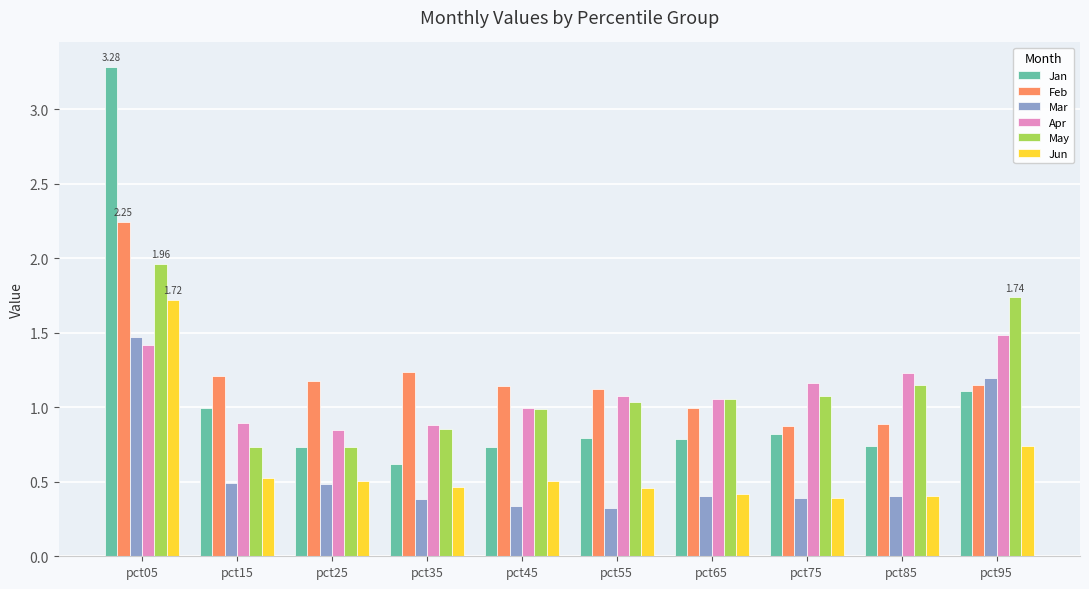

What is the total value across all series at pct75?

4.7